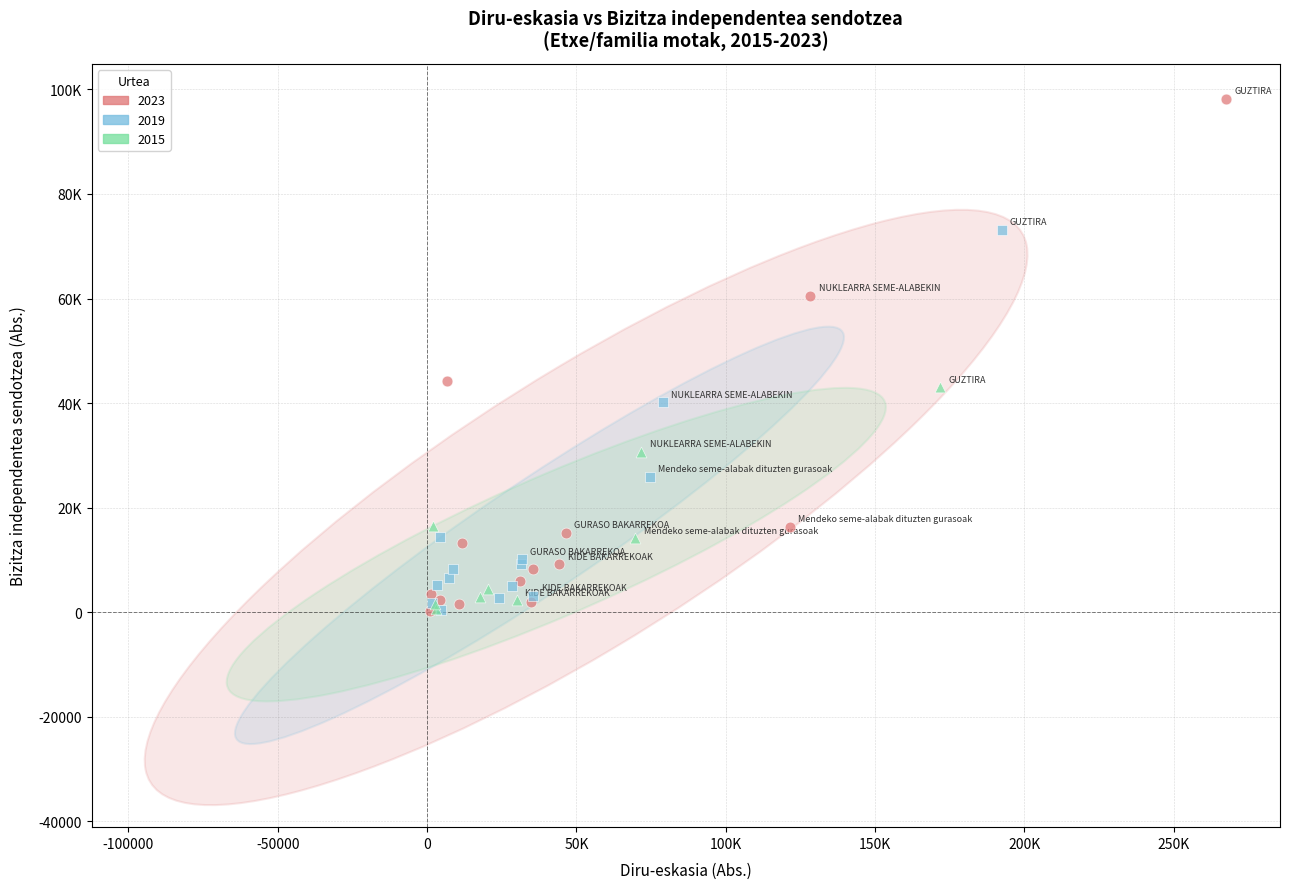

What are all the series names shown in the legend?

2023, 2019, 2015